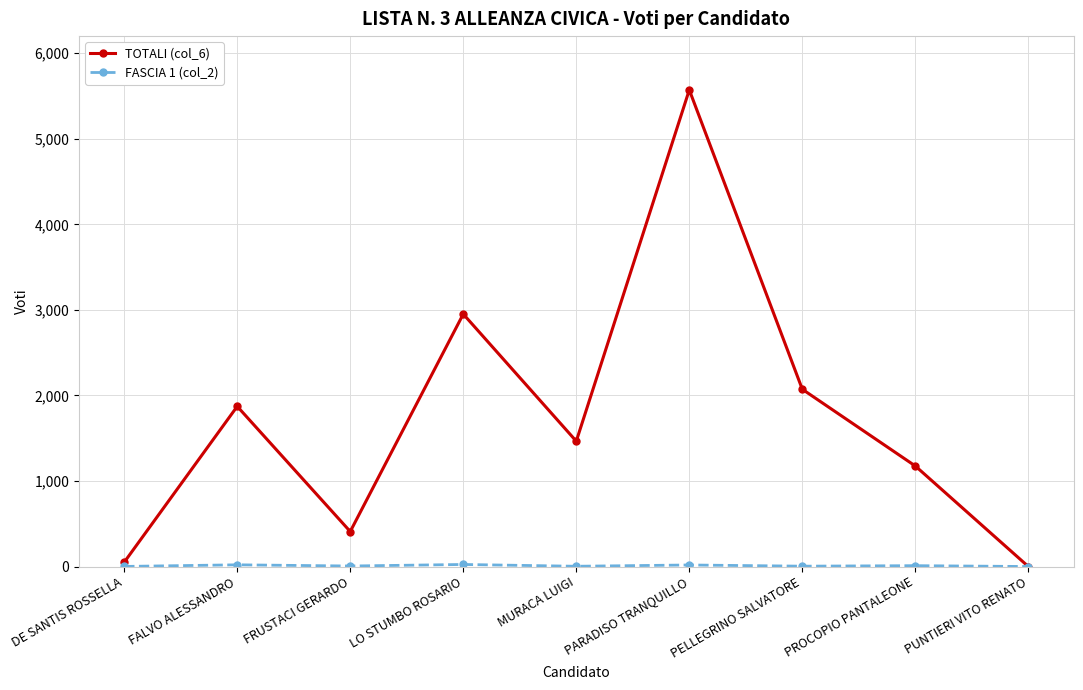

Where is the first local maximum for TOTALI (col_6)?

FALVO ALESSANDRO